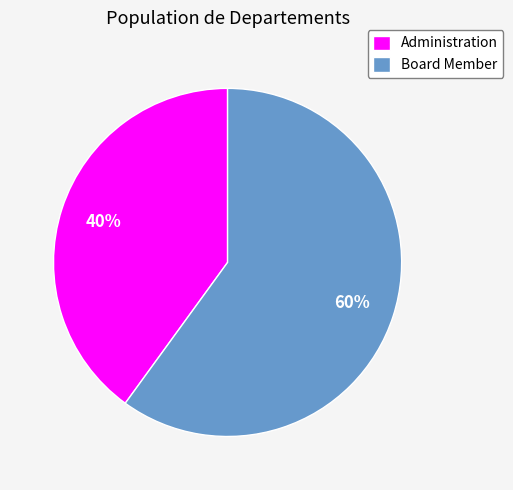

Which slice is the smallest?

Administration